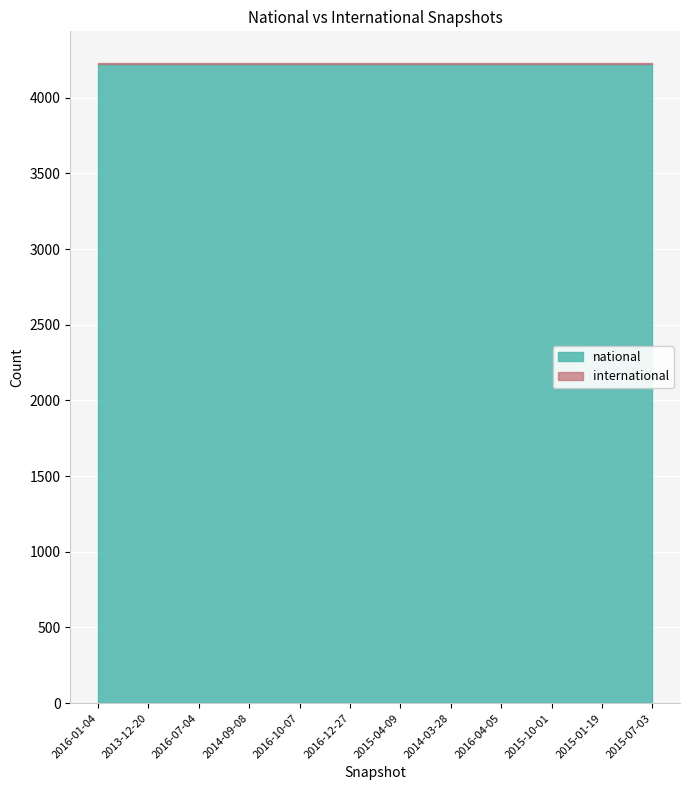

Reading right to left, extract all data points from this chart.

national: 4225	4225	4225	4225	4225	4225	4225	4225	4225	4225	4225	4225
international: 2	2	2	2	2	2	2	2	2	2	2	2